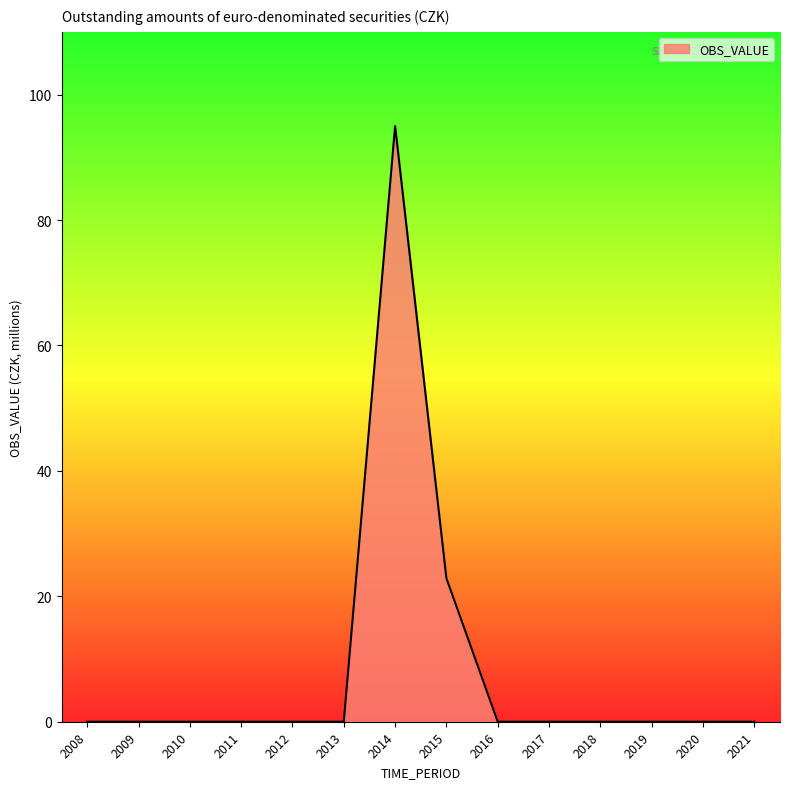

Reading left to right, extract all data points from this chart.

2008=0.0	2009=0.0	2010=0.0	2011=0.0	2012=0.0	2013=0.0	2014=95.0	2015=22.9	2016=0.0	2017=0.0	2018=0.0	2019=0.0	2020=0.0	2021=0.0